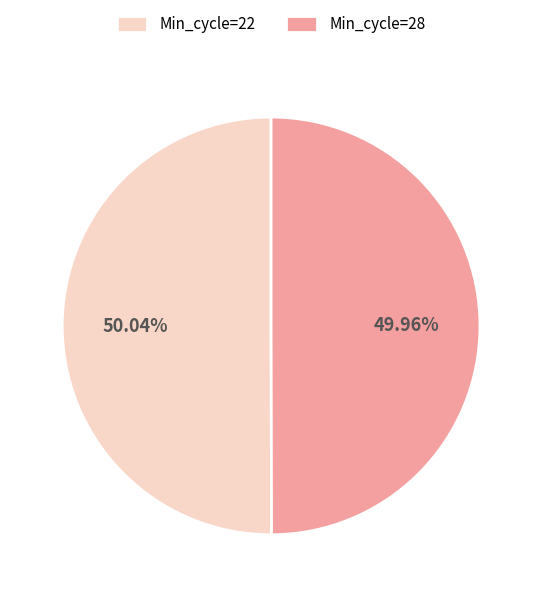

True or false: Min_cycle=22 accounts for 60% of the total.

False